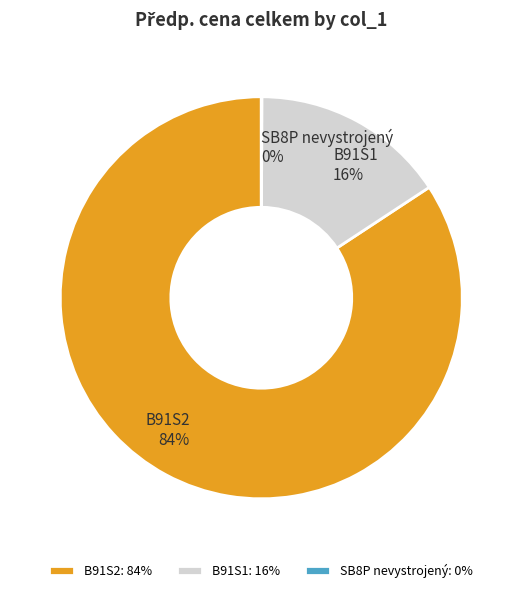

The B91S2 slice represents 16% of the pie. True or false?

False